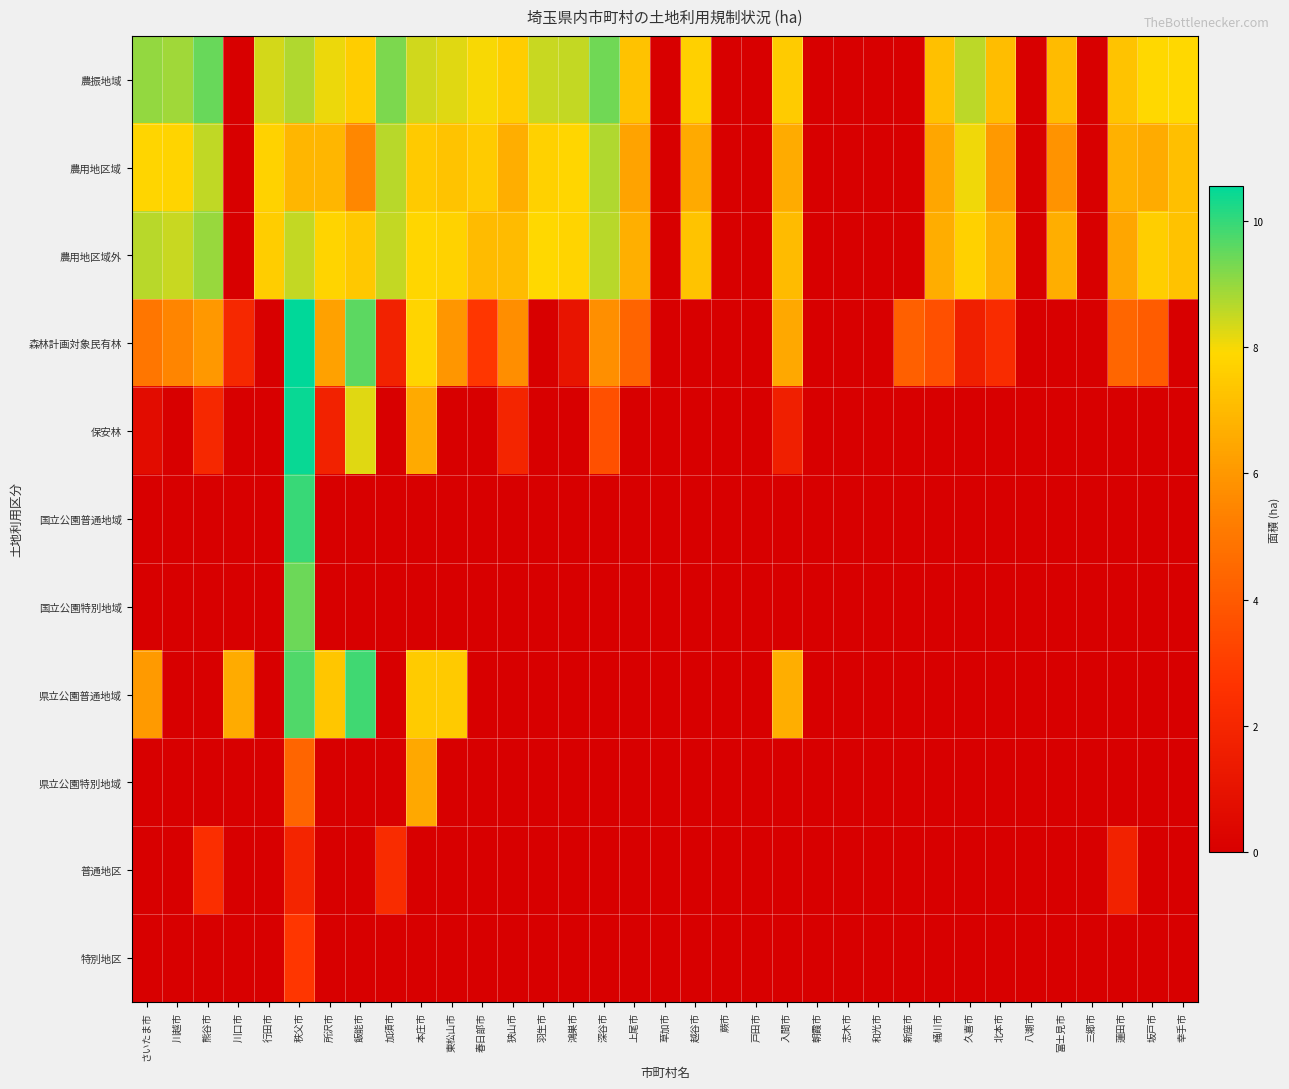

Rank the series at 朝霞市 from lowest to highest value.

農振地域, 農用地区域, 農用地区域外, 森林計画対象民有林, 保安林, 国立公園普通地域, 国立公園特別地域, 県立公園普通地域, 県立公園特別地域, 普通地区, 特別地区